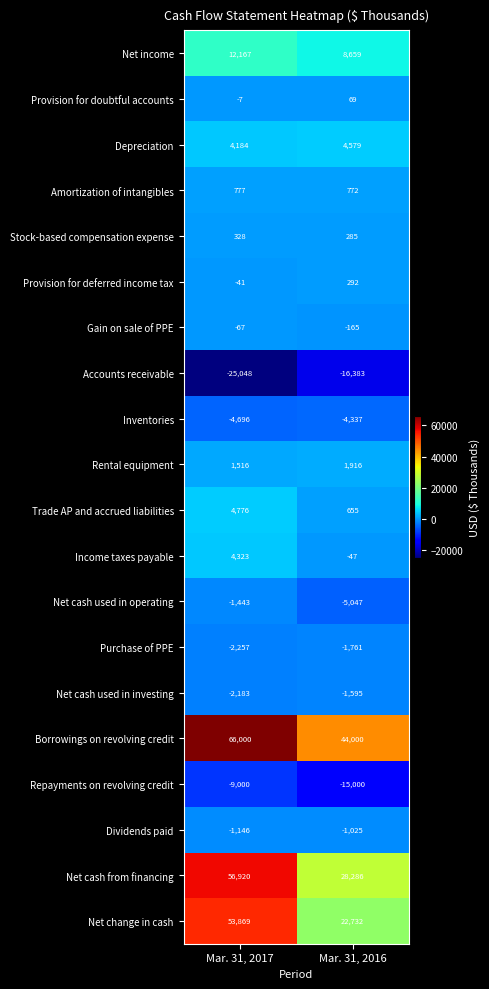

What is the difference between the Borrowings on revolving credit values at Mar. 31, 2016 and Mar. 31, 2017?

22000